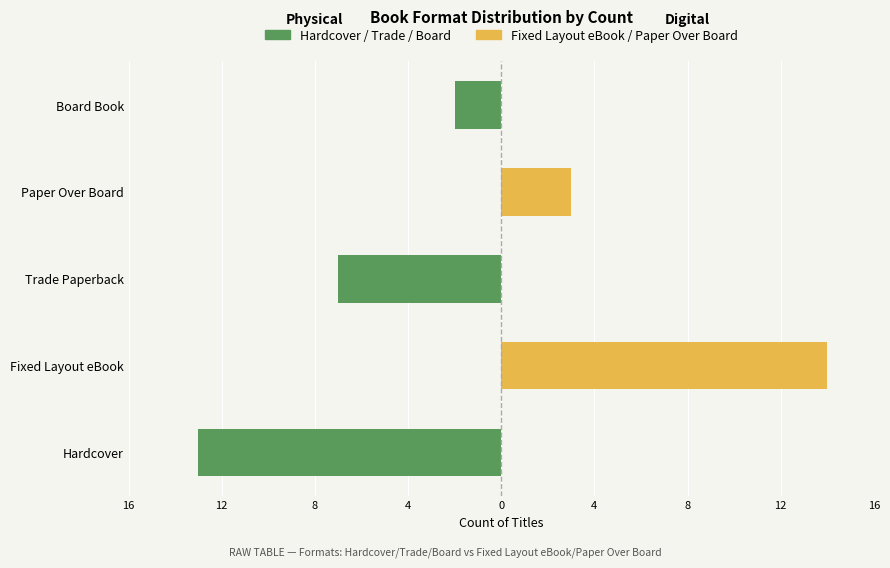

What is the lowest value of the Hardcover / Trade / Board series?

-13